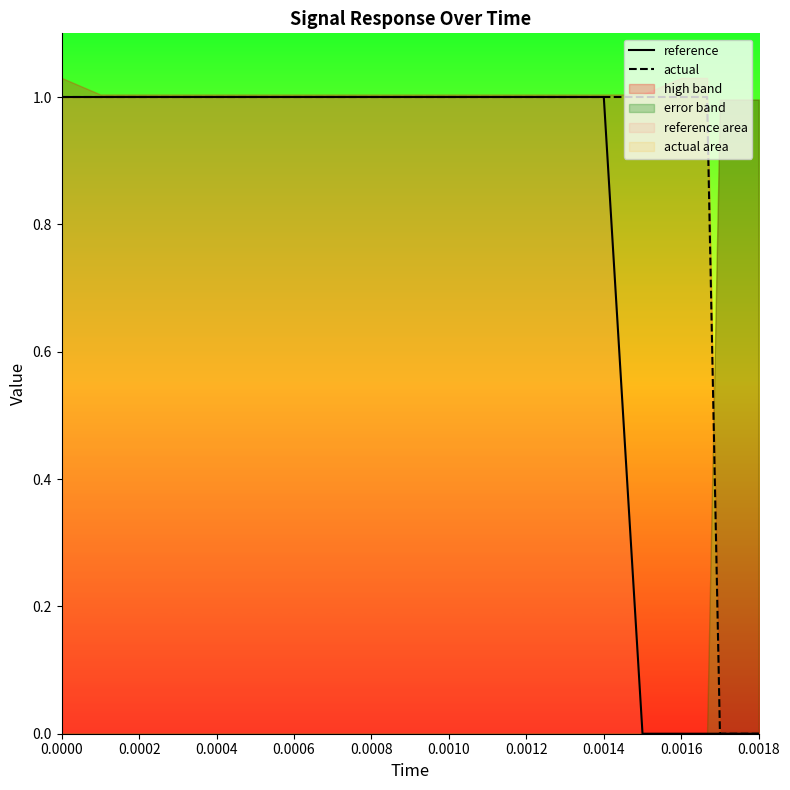

How many actual values are between 1 and 2?

18